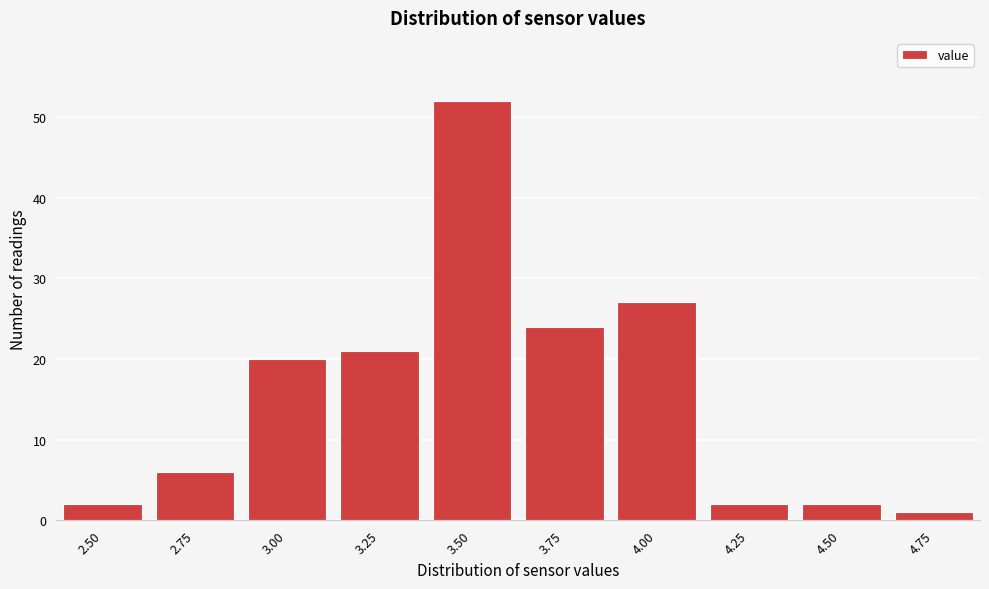

Reading left to right, extract all data points from this chart.

2.50=2	2.75=6	3.00=20	3.25=21	3.50=52	3.75=24	4.00=27	4.25=2	4.50=2	4.75=1